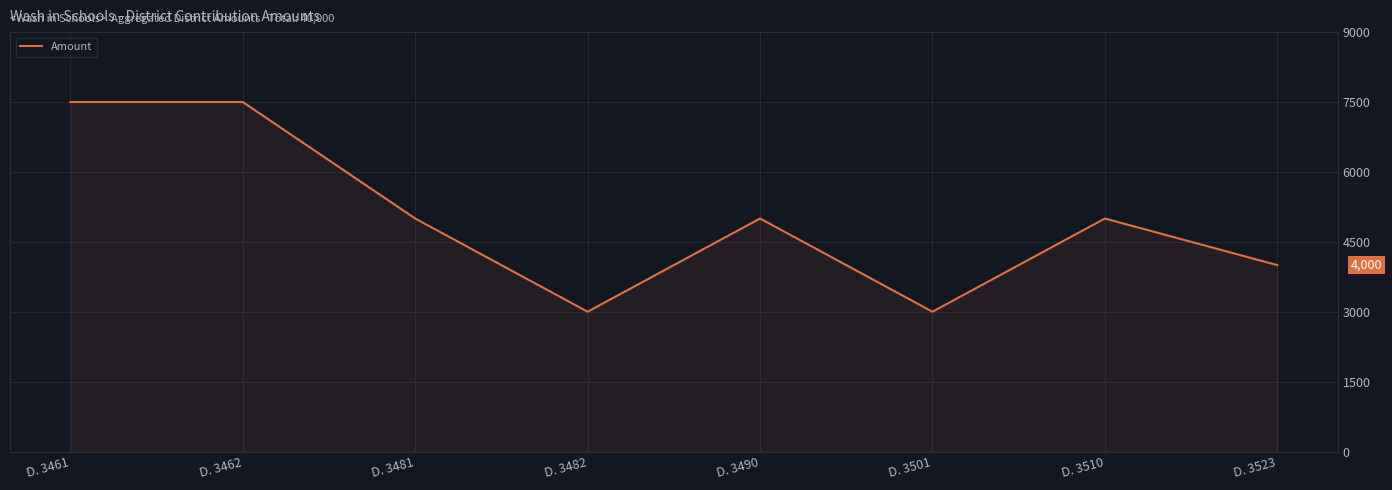

What is the sum of the values at D. 3461 and D. 3481?

12500